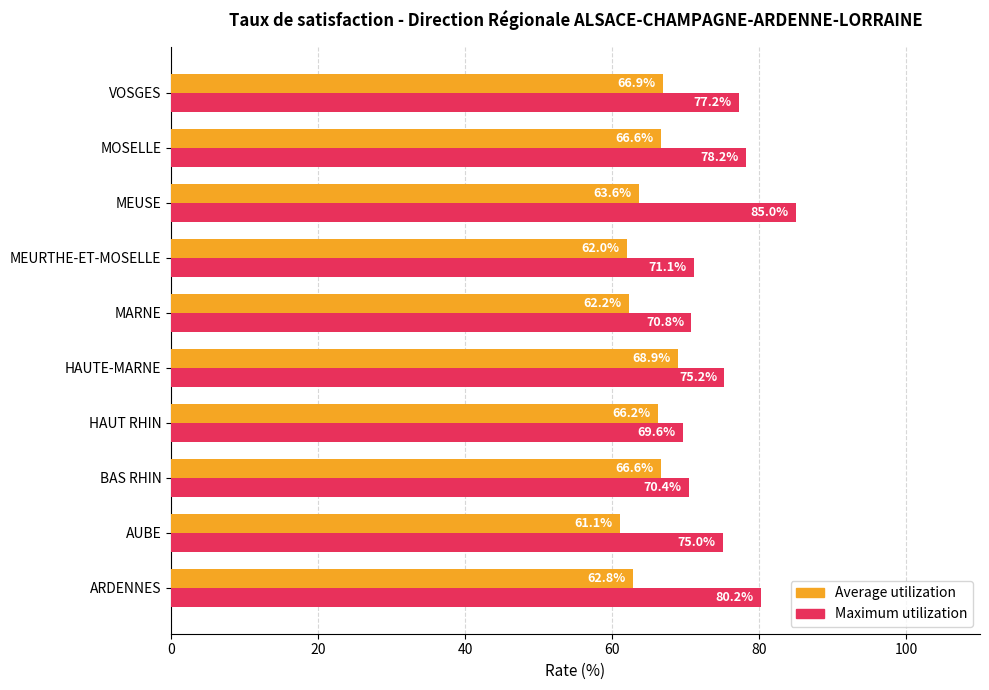

Rank the series by their maximum value, from lowest to highest.

Average utilization, Maximum utilization